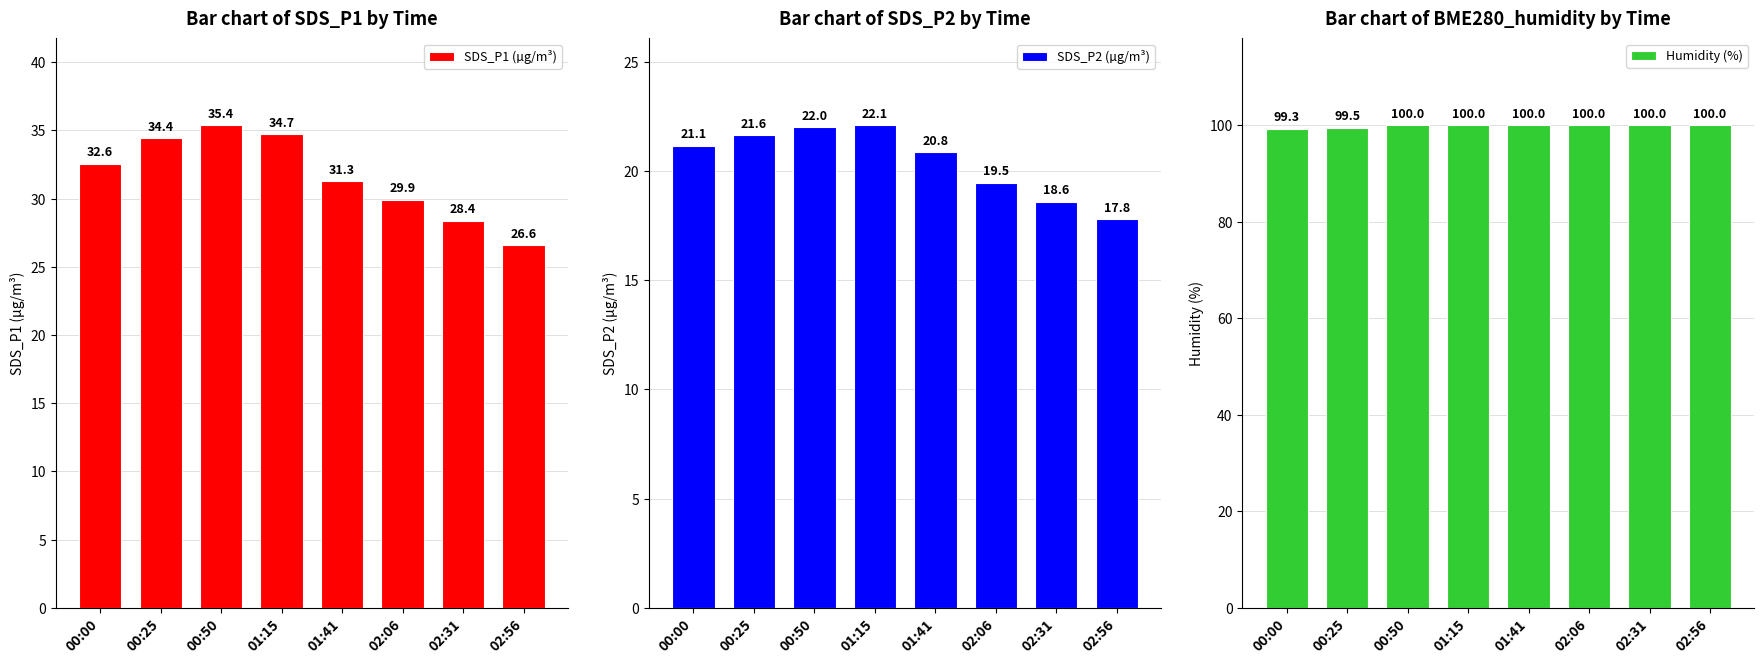

Reading right to left, list all the values displayed in this chart.

SDS_P1 (µg/m³): 26.6	28.4	29.9	31.3	34.7	35.4	34.4	32.6
SDS_P2 (µg/m³): 17.8	18.6	19.5	20.8	22.1	22.0	21.6	21.1
Humidity (%): 100.0	100.0	100.0	100.0	100.0	100.0	99.5	99.3